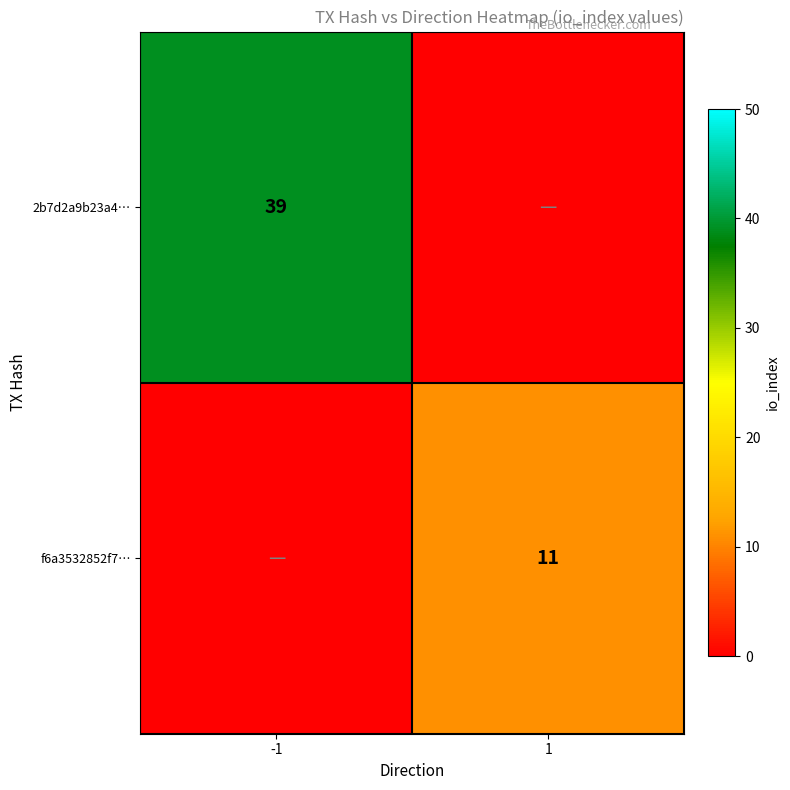

The f6a3532852f7… series shows 11 at 1. True or false?

True